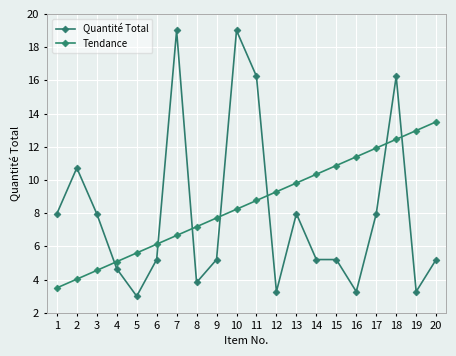

The value of Quantité Total at 20 is 5.2. True or false?

True